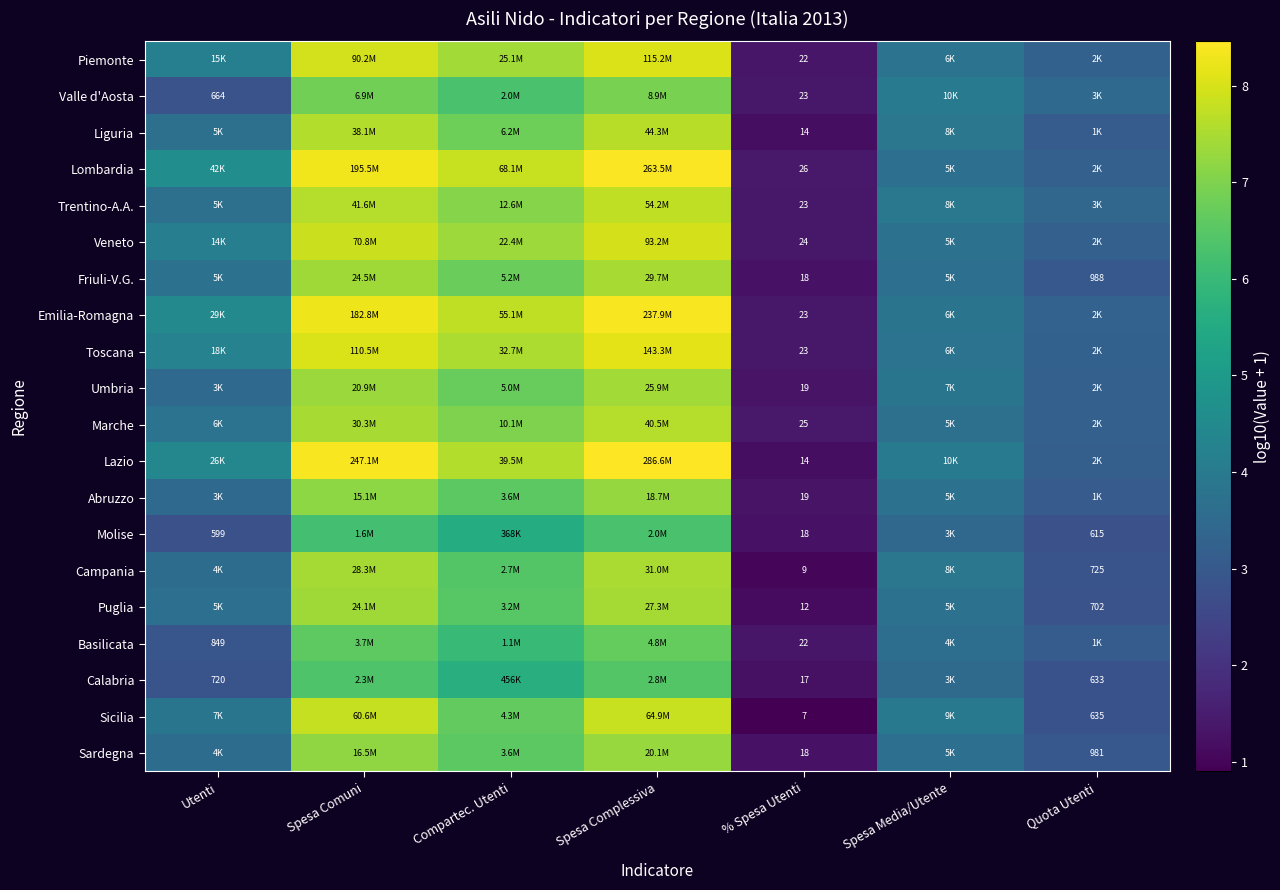

Is it true that Molise equals 5.6 at Compartec. Utenti?

True